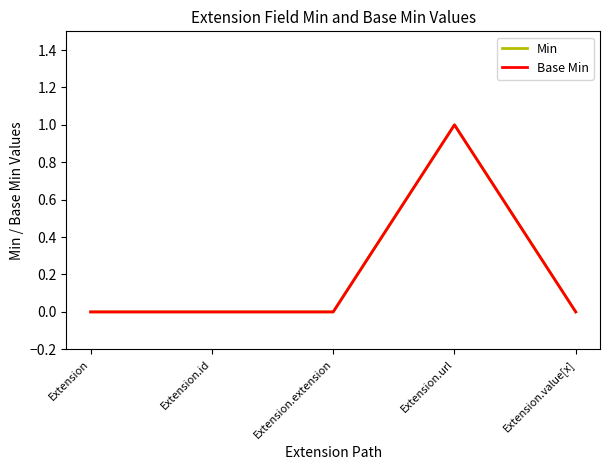

Is it true that Min equals 0 at Extension.extension?

False